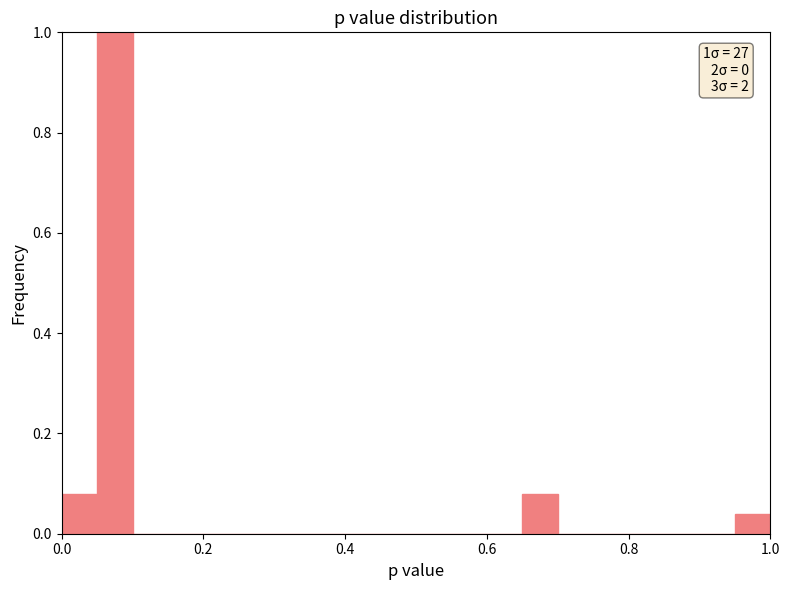

Read against the x-axis, roughly where is the centre of the tallest bar?

0.08